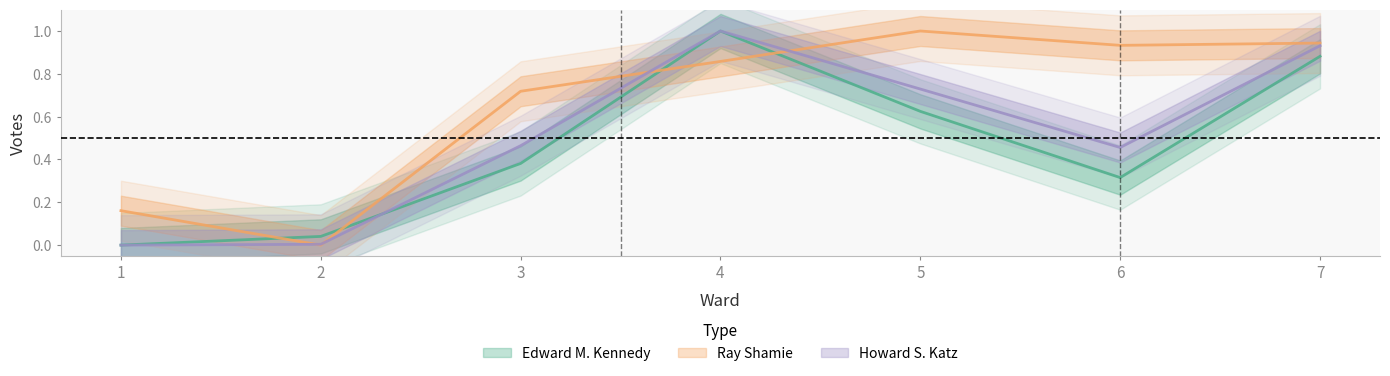

What is the difference between the maximum and minimum values in the Total Votes Cast series?

1.0